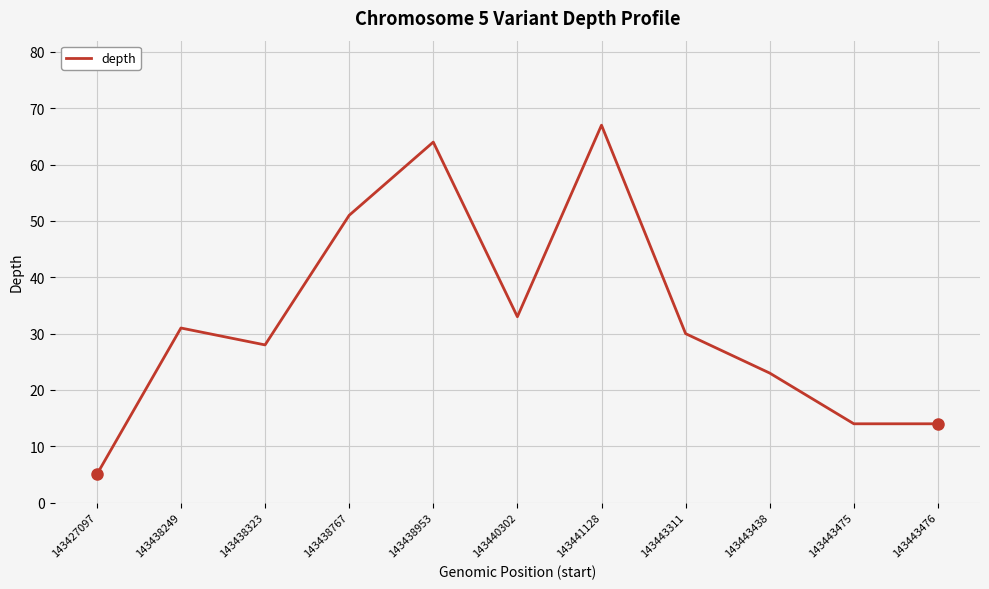

True or false: the data shows 28 at 143438323.

True